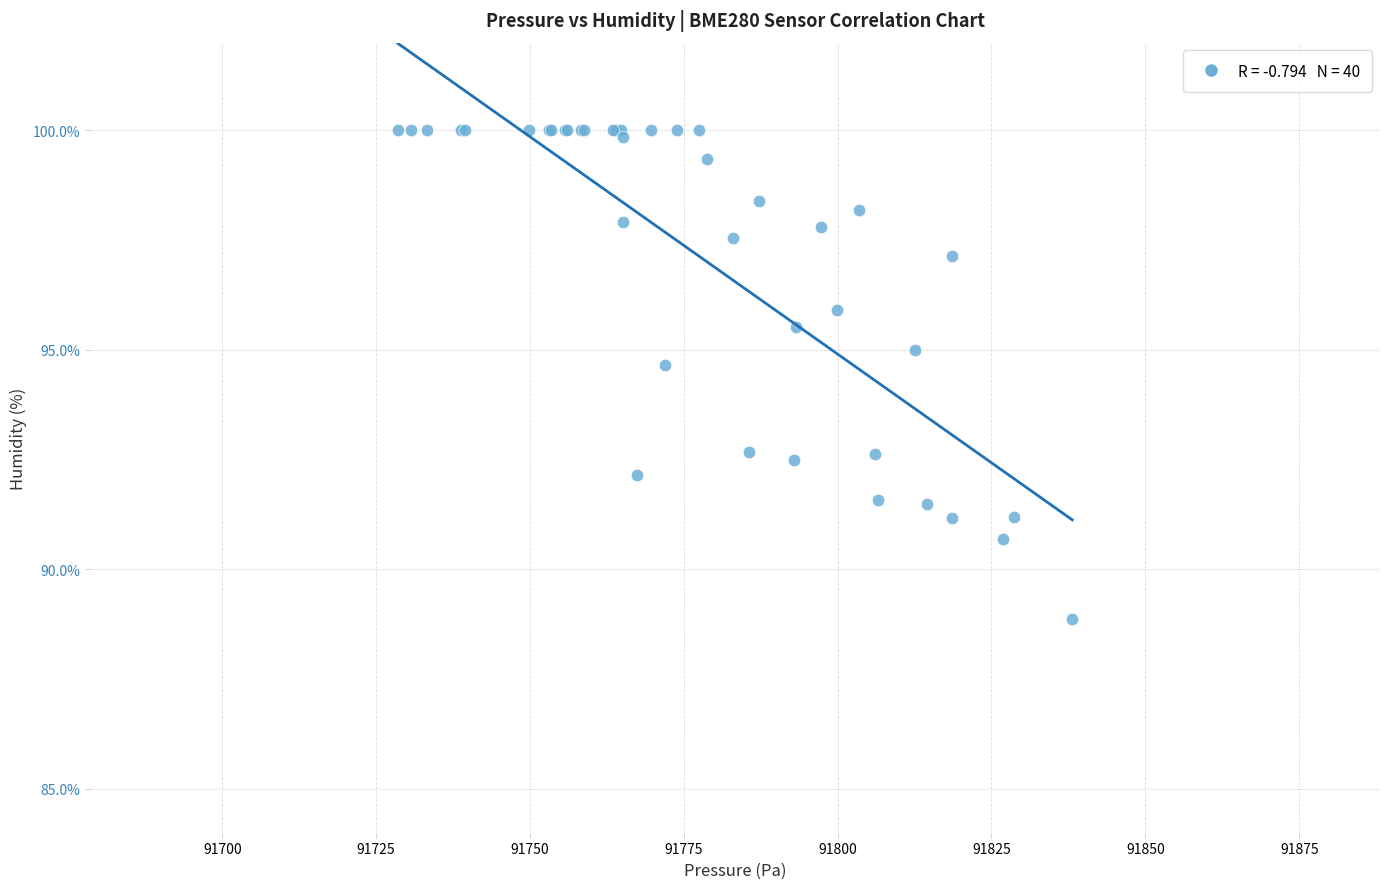

What Y value in the scatter plot is closest to 94?

94.7